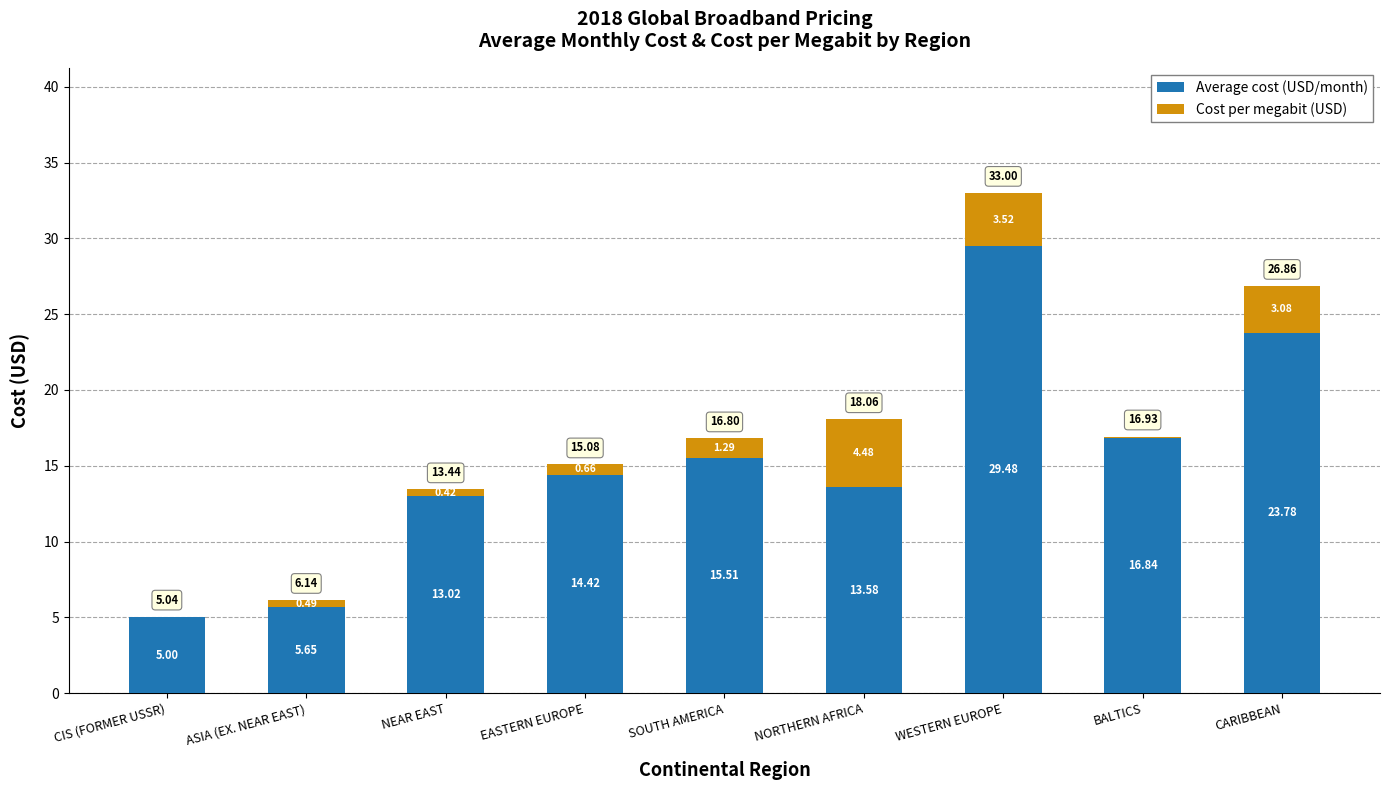

What is the total value across all series at WESTERN EUROPE?

33.0